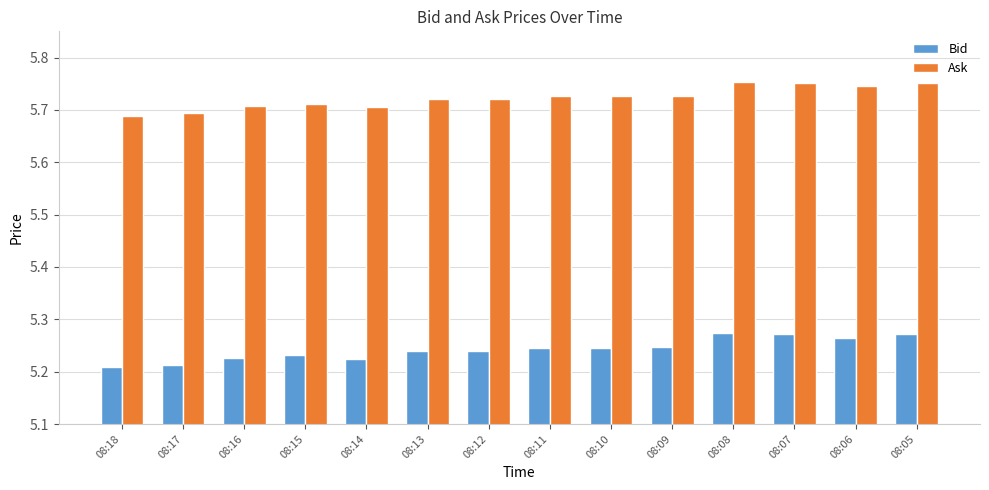

Count the Ask values in the range 5 to 6.

14